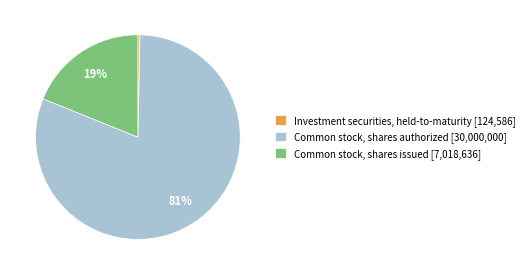

How many slices are in this pie chart?

3